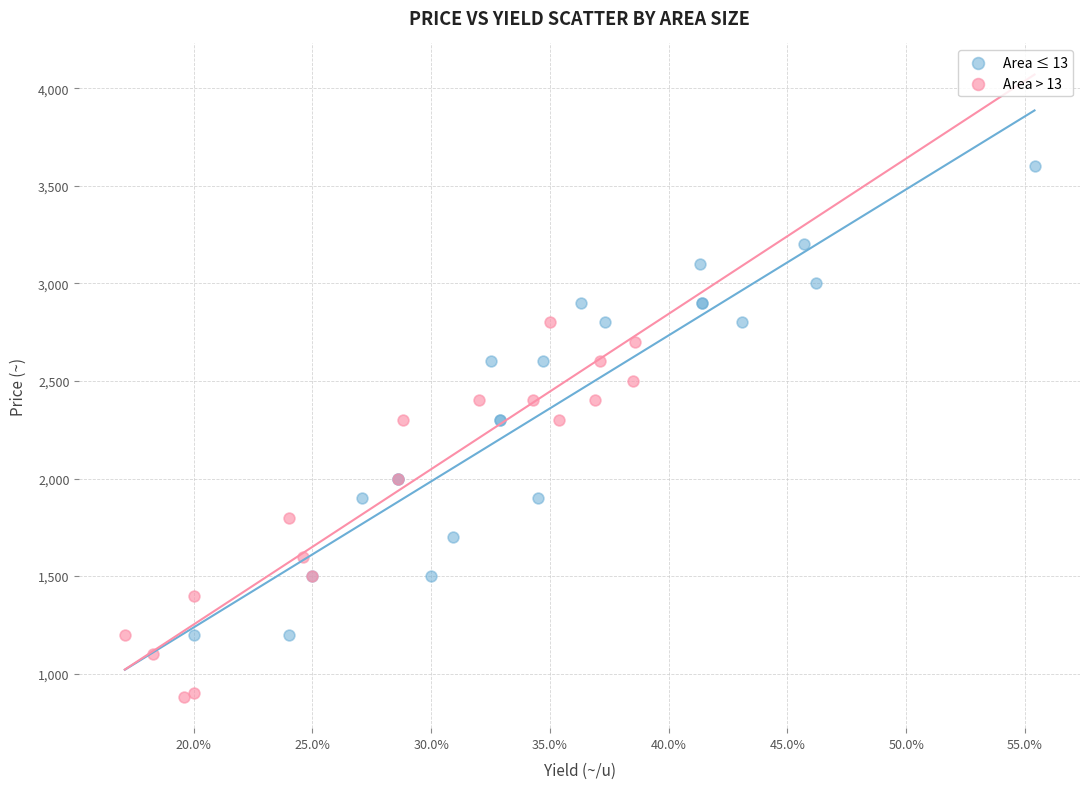

Which series reaches the maximum Y coordinate?

Area ≤ 13